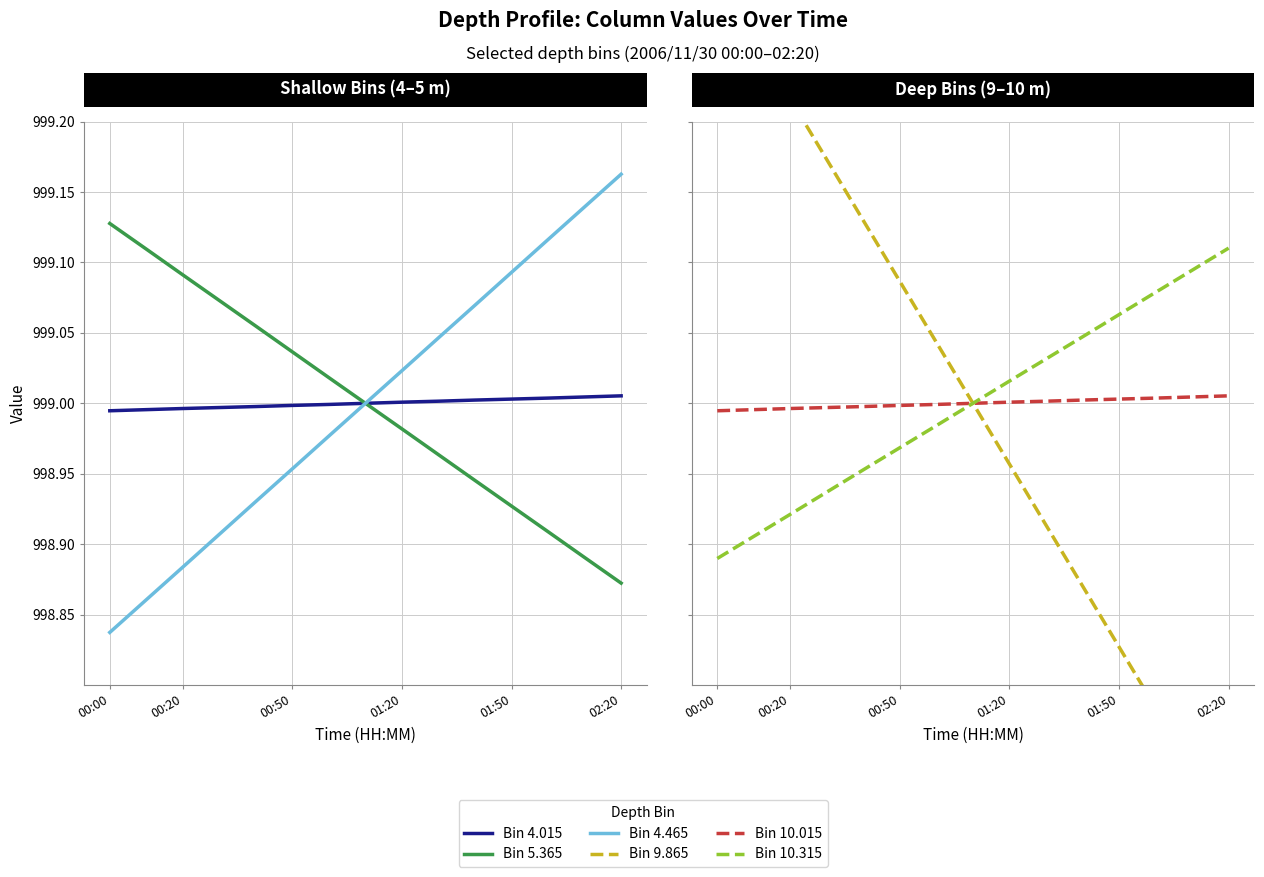

True or false: Bin 4.015 and Bin 9.865 intersect in this chart.

False